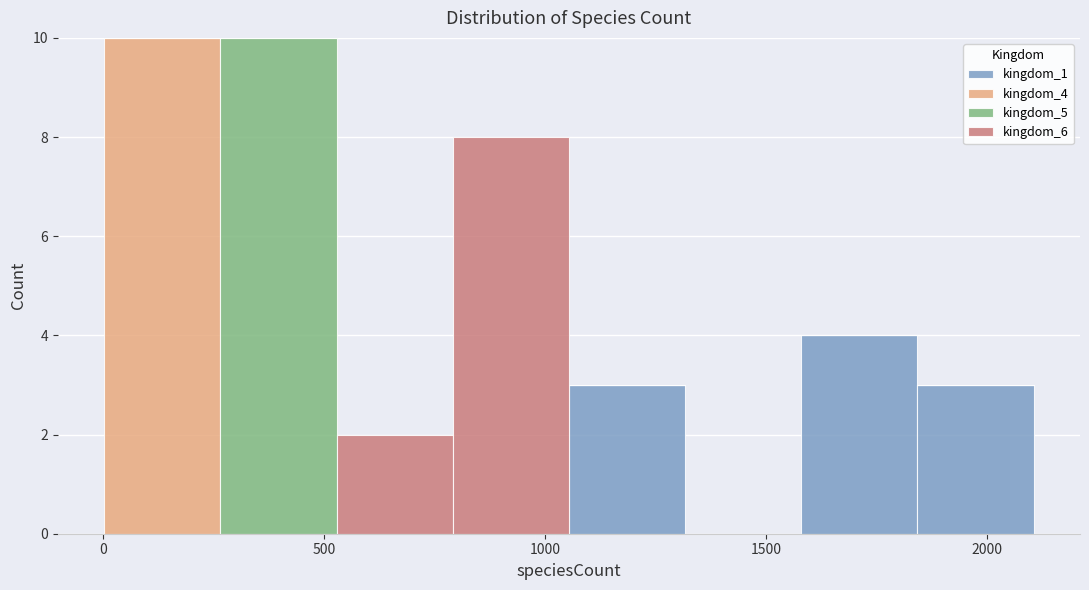

What is the total height of the stacked bar covering 550 to 800 on the x-axis? Neither the bar edges nor the heights are printed on the chart, so give them approximately, as read against the axes.

2